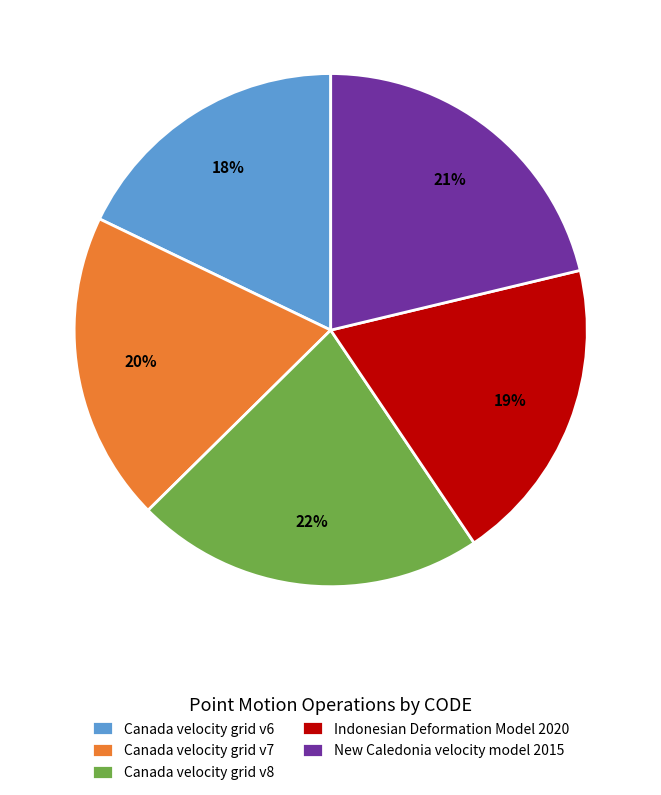

Is it true that Canada velocity grid v7 is 25% of the pie?

False